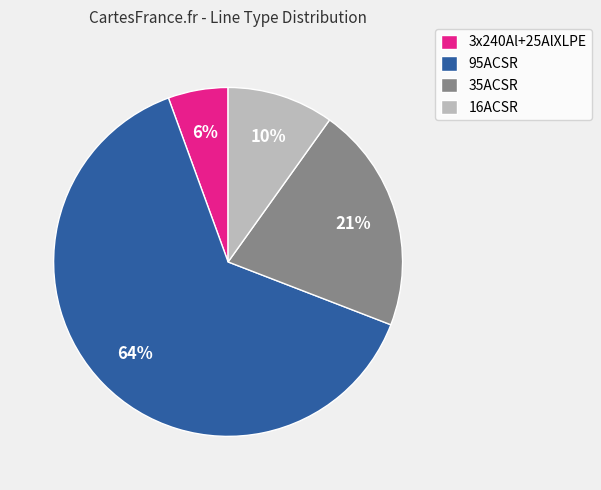

What is the ratio of the value at 95ACSR to the value at 16ACSR?

6.4